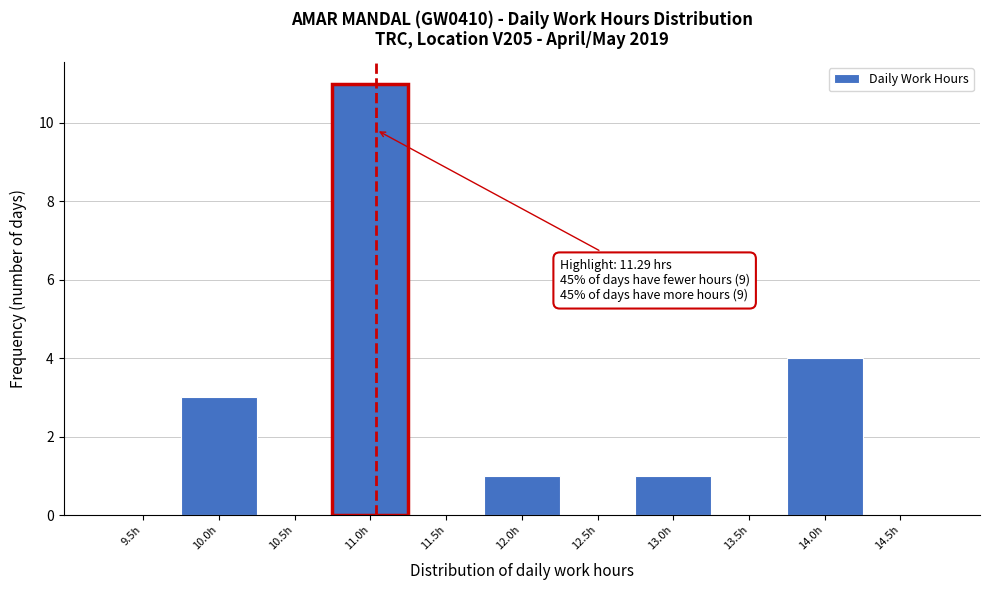

Reading left to right, extract all data points from this chart.

9.5h=0	10.0h=3	10.5h=0	11.0h=11	11.5h=0	12.0h=1	12.5h=0	13.0h=1	13.5h=0	14.0h=4	14.5h=0